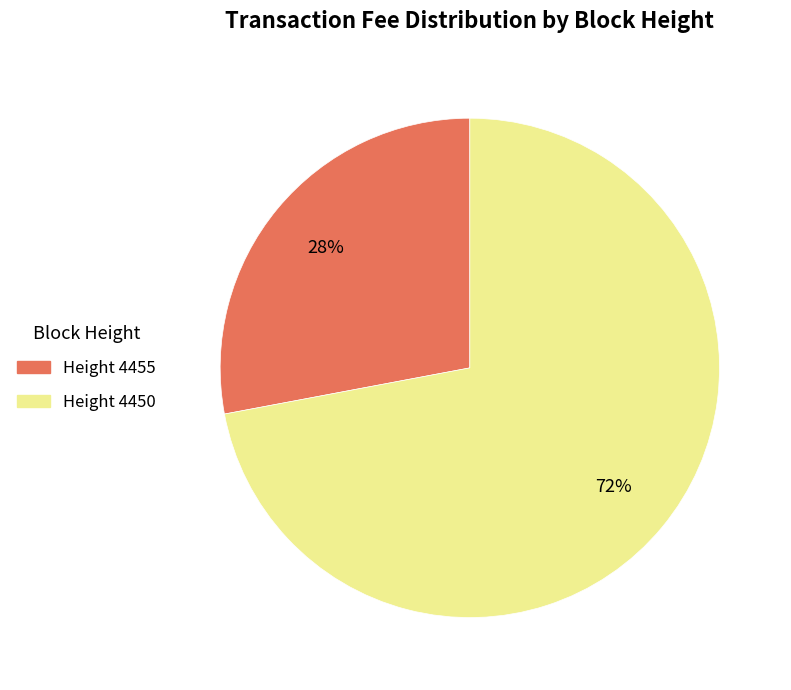

Is the sum of Height 4450 and Height 4455 greater than half?

Yes